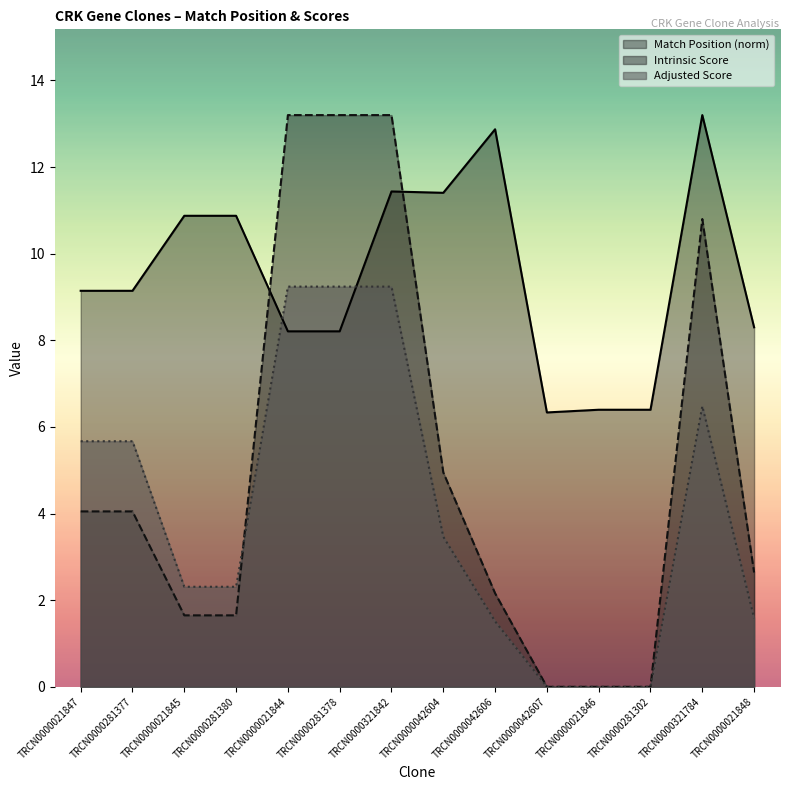

Rank the categories by Adjusted Score value from lowest to highest.

TRCN0000042607, TRCN0000021846, TRCN0000281302, TRCN0000042606, TRCN0000021848, TRCN0000021845, TRCN0000281380, TRCN0000042604, TRCN0000021847, TRCN0000281377, TRCN0000321784, TRCN0000021844, TRCN0000281378, TRCN0000321842